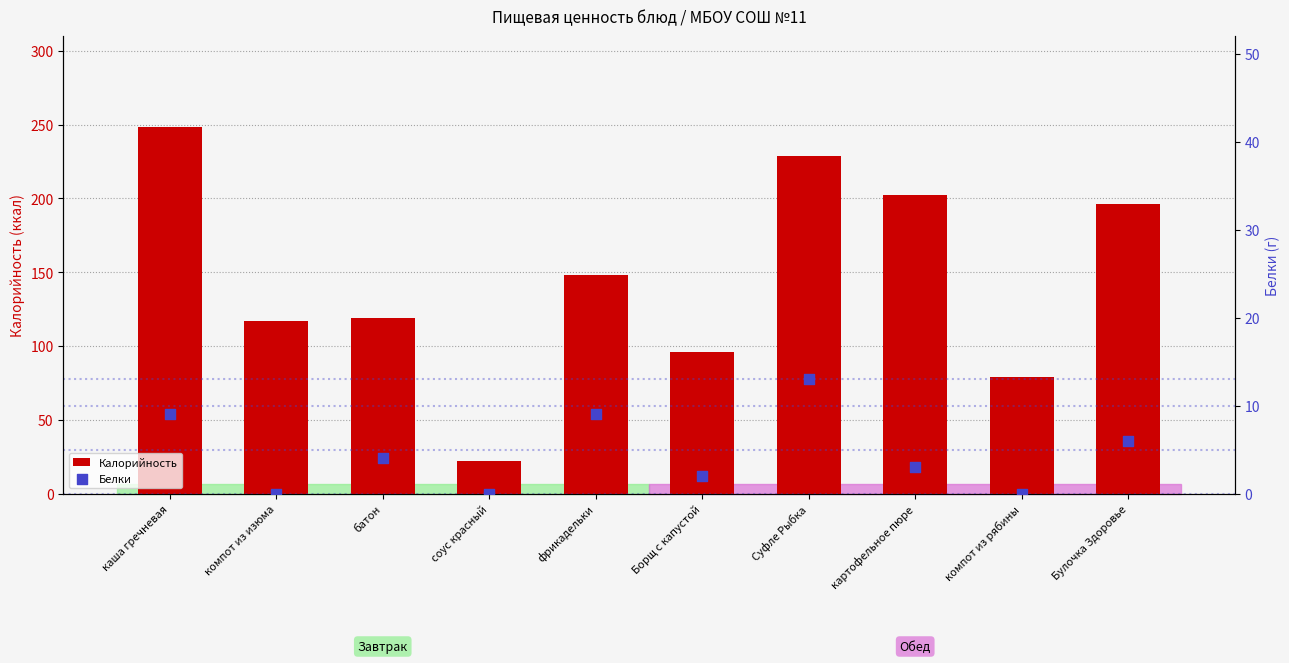

What are all the series names shown in the legend?

Калорийность, Белки